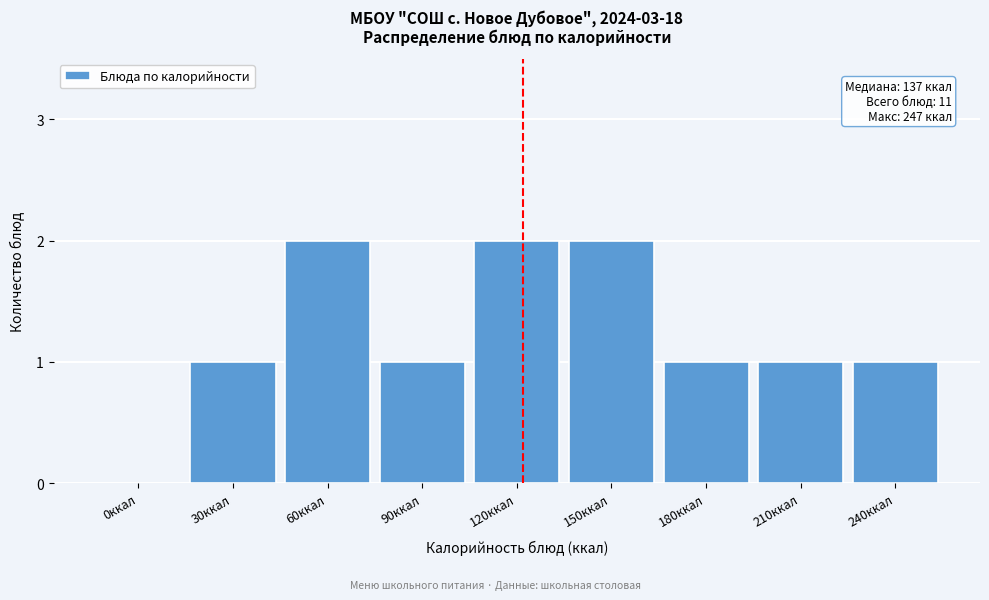

Reading right to left, transcribe all the data shown in this chart.

240ккал=1	210ккал=1	180ккал=1	150ккал=2	120ккал=2	90ккал=1	60ккал=2	30ккал=1	0ккал=0